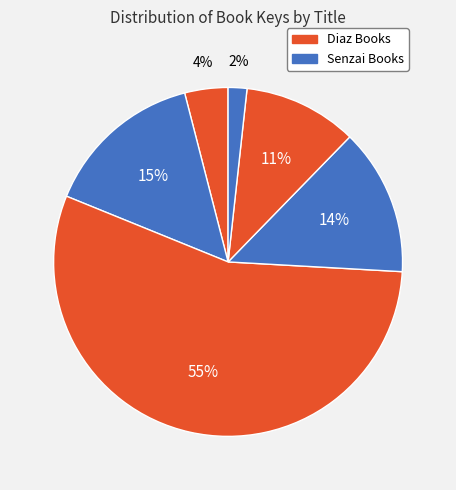

Does any single category account for the majority?

Yes